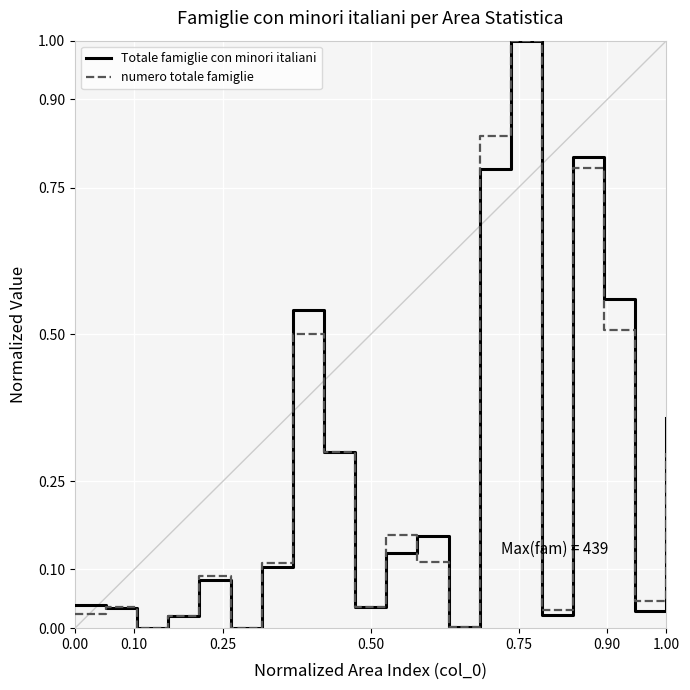

What is the highest value of the numero totale famiglie series?

1.0